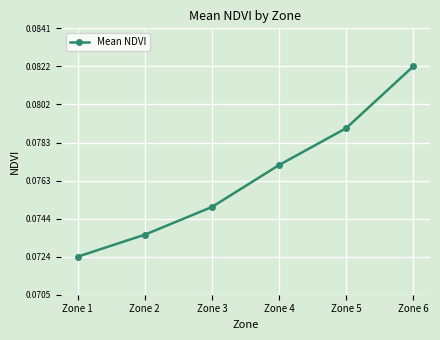

At which category does the chart reach its peak across all series?

Zone 6